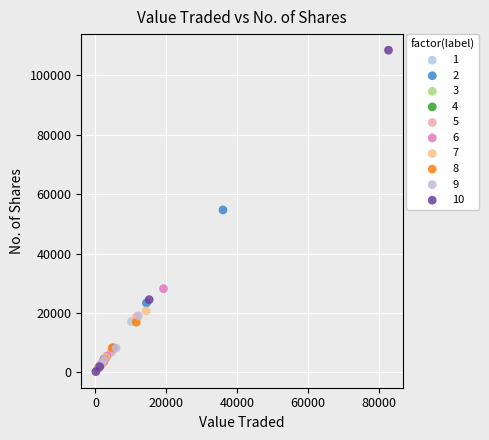

Which series reaches the maximum Y coordinate?

10